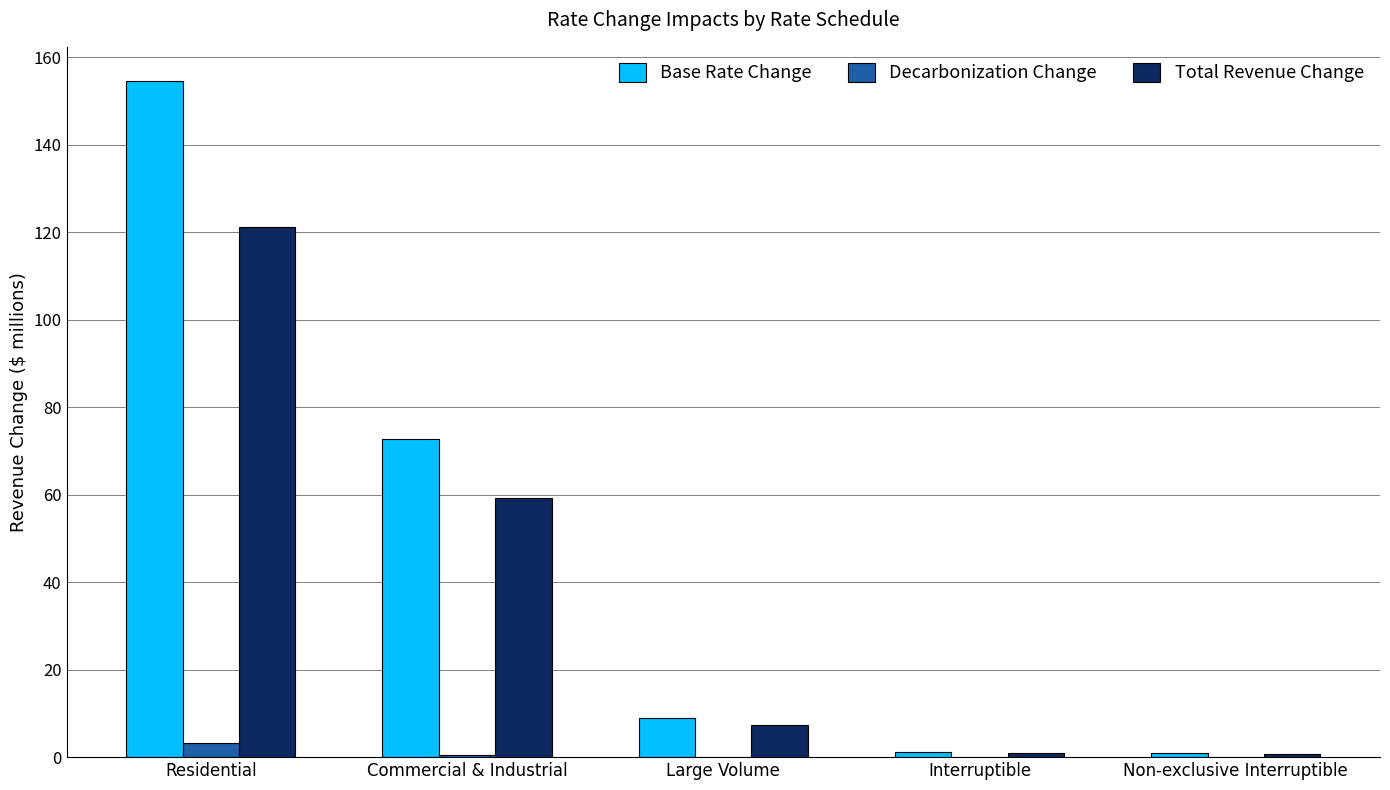

Is it true that Base Rate Change equals 1.2 at Interruptible?

True